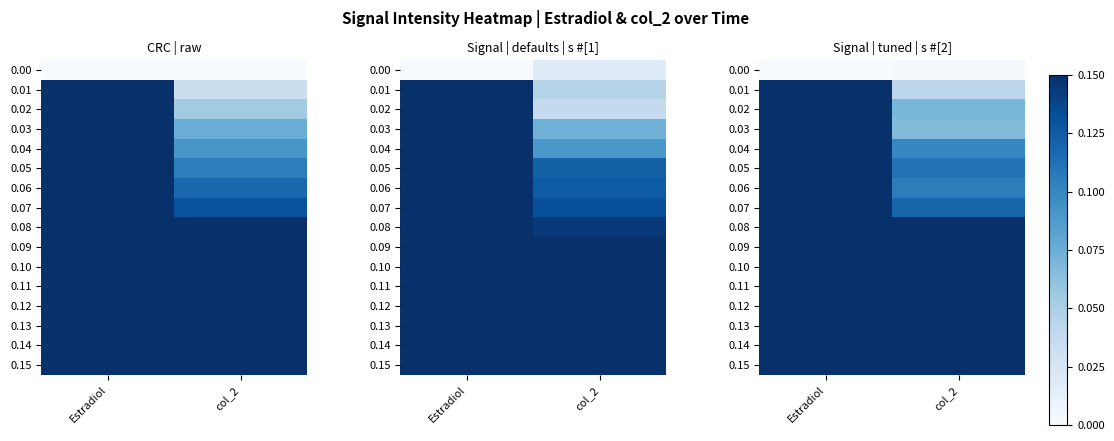

At which category is the sum across all series the highest?

Estradiol